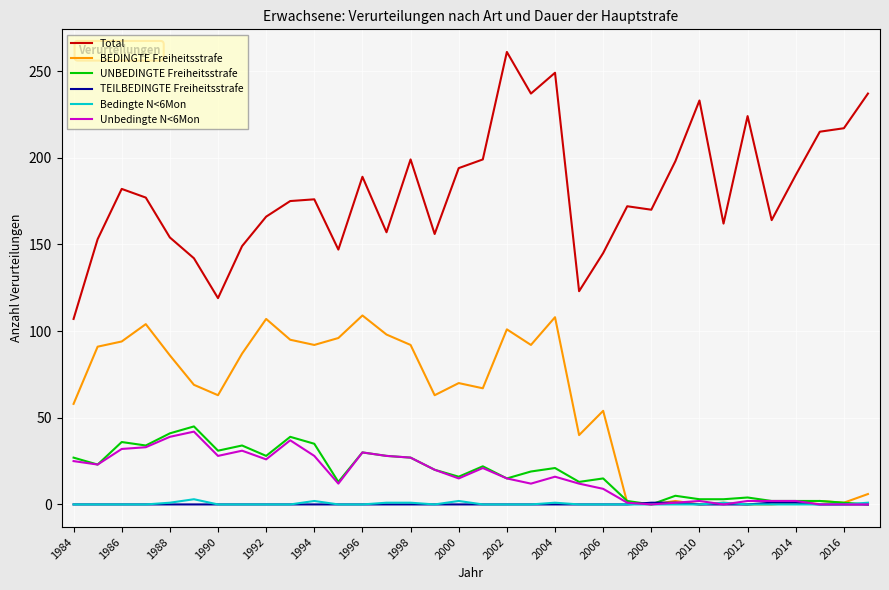

Does the chart display data point markers on the line(s)?

No